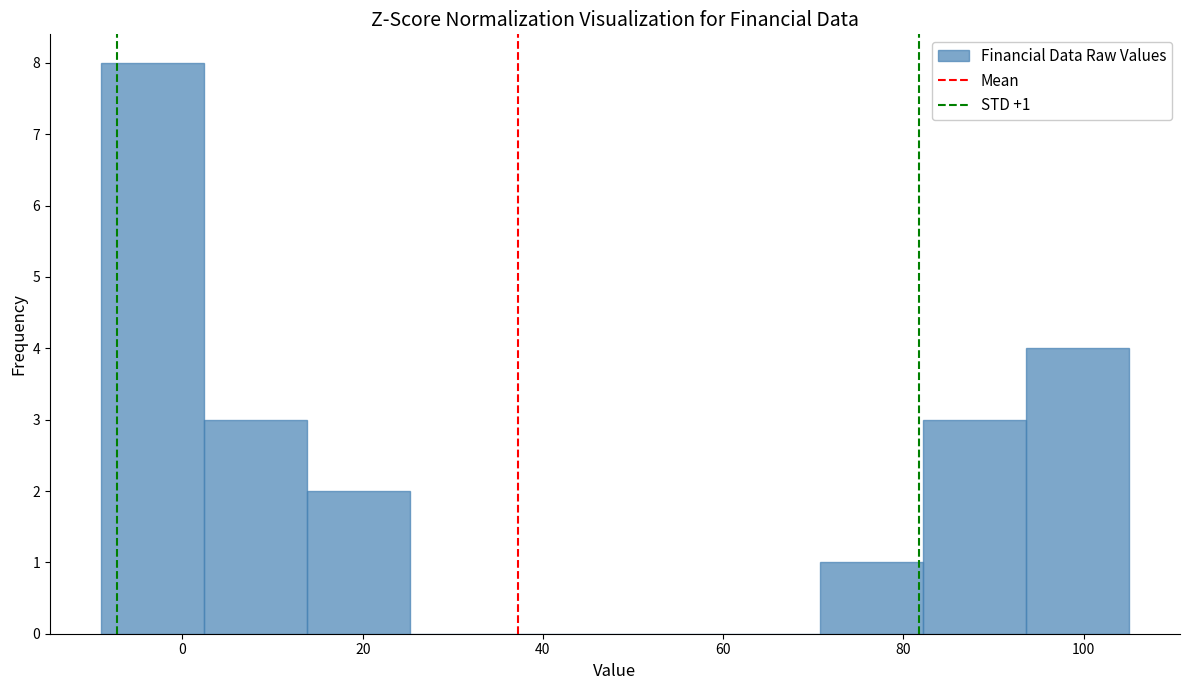

Over which range of the x-axis is the bar tallest?

-9.0 to 2.4